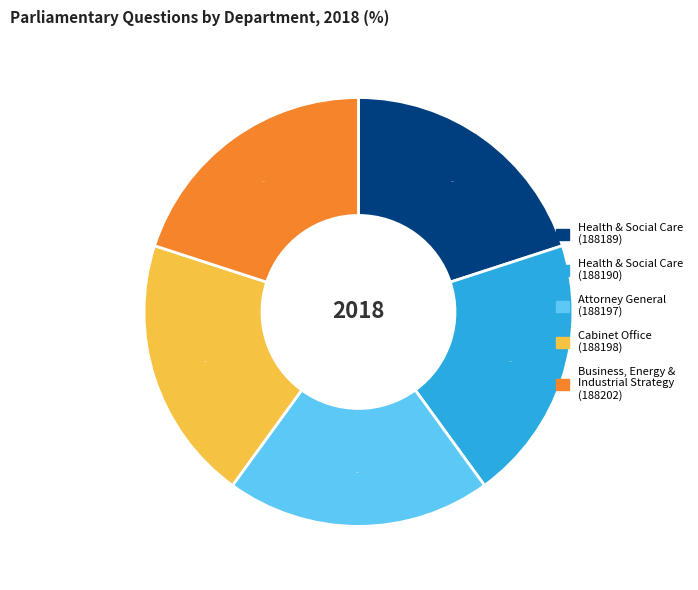

Is there a majority slice in this chart?

No